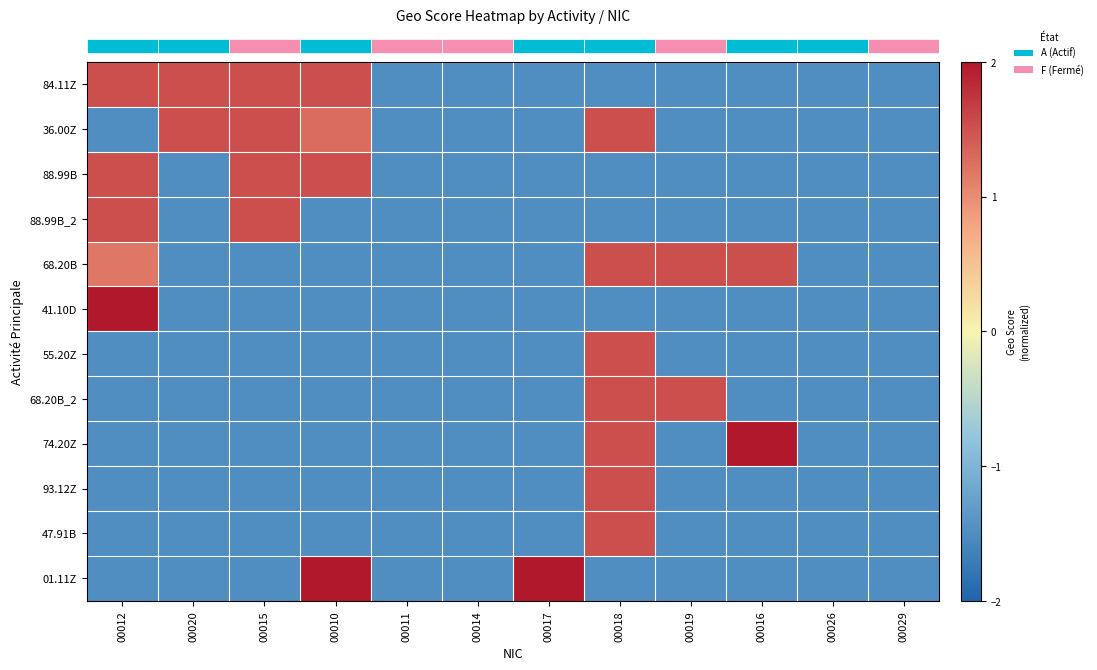

The value of 68.20B at 00015 is -2.7. True or false?

False